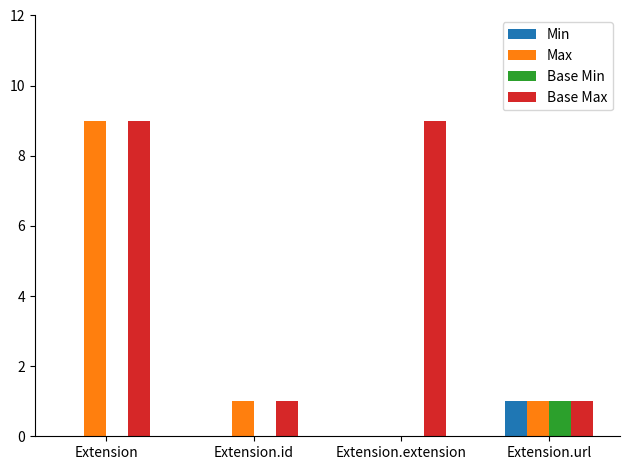

At which category is the sum across all series the highest?

Extension